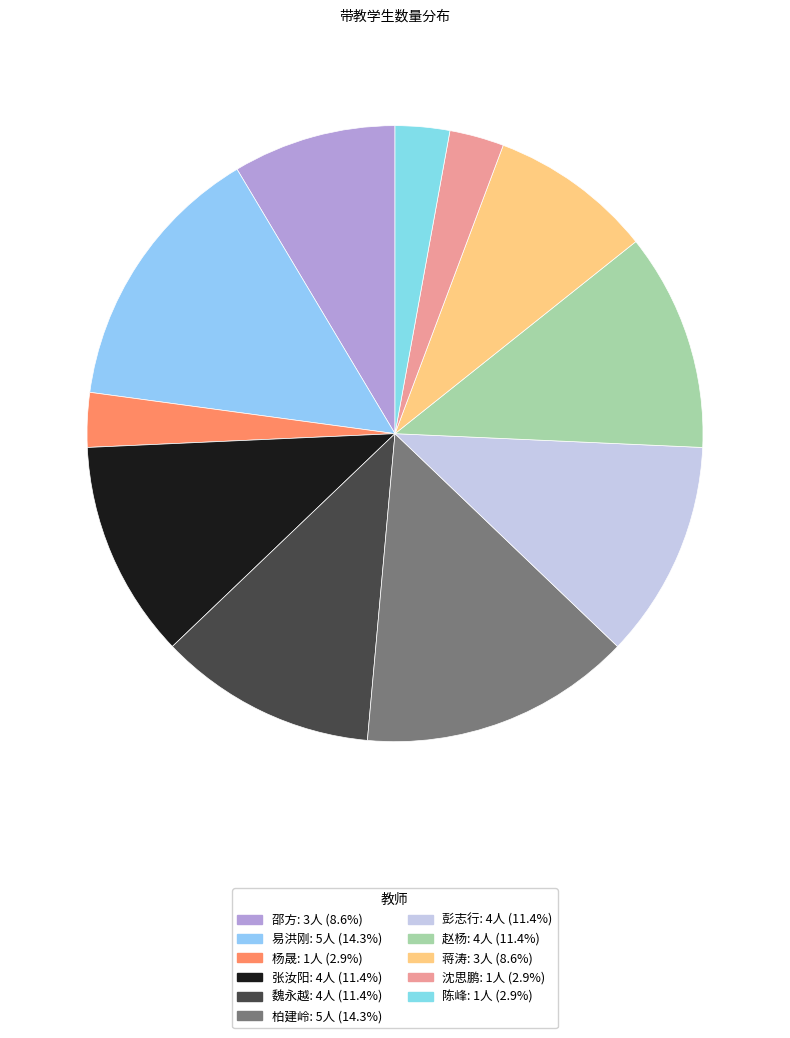

How many segments does this pie chart have?

11